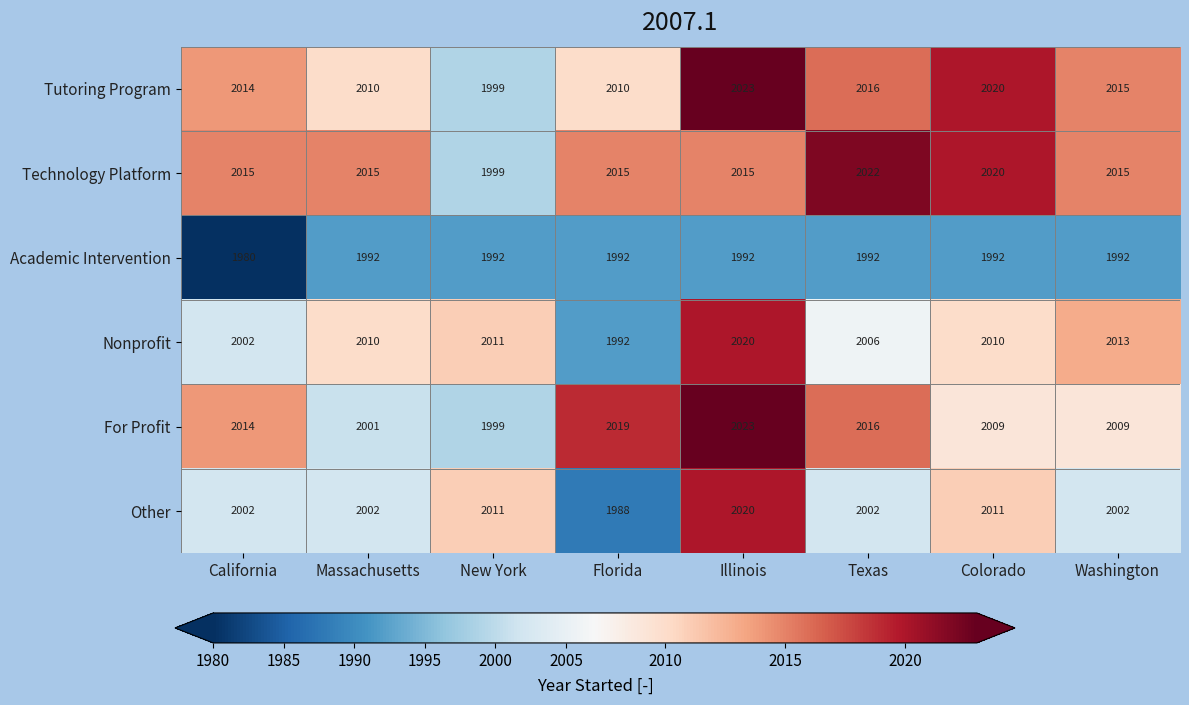

What is the difference between the maximum and second lowest values in the Tutoring Program series?

13